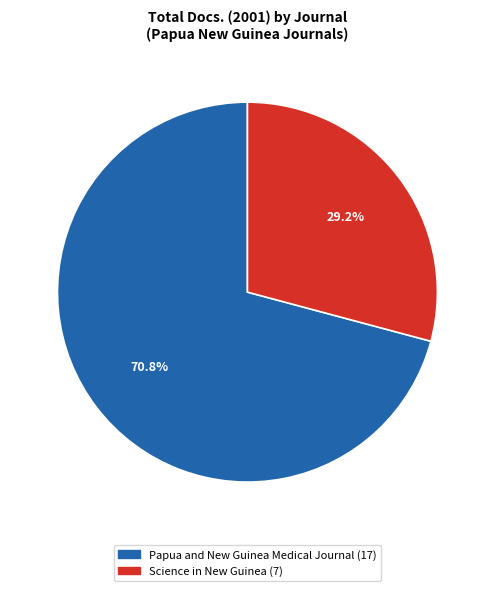

What is the majority slice?

Papua and New Guinea Medical Journal